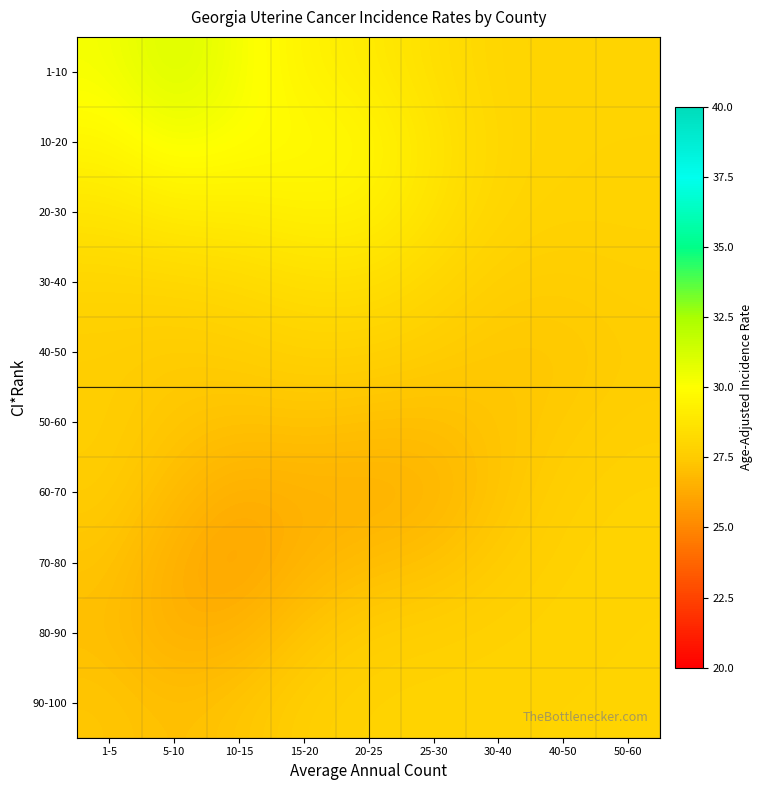

What is the difference between the highest and lowest values at 15-20?

3.3